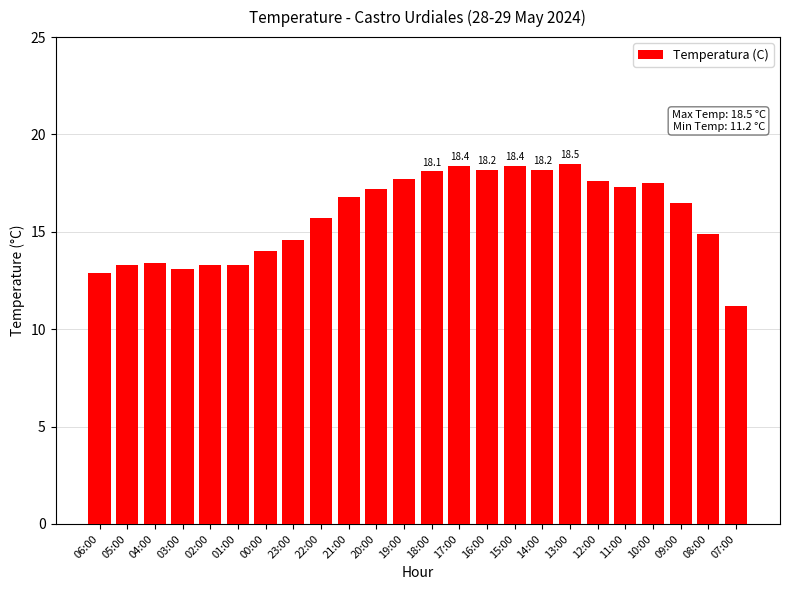

What is the sum of all values?

380.1